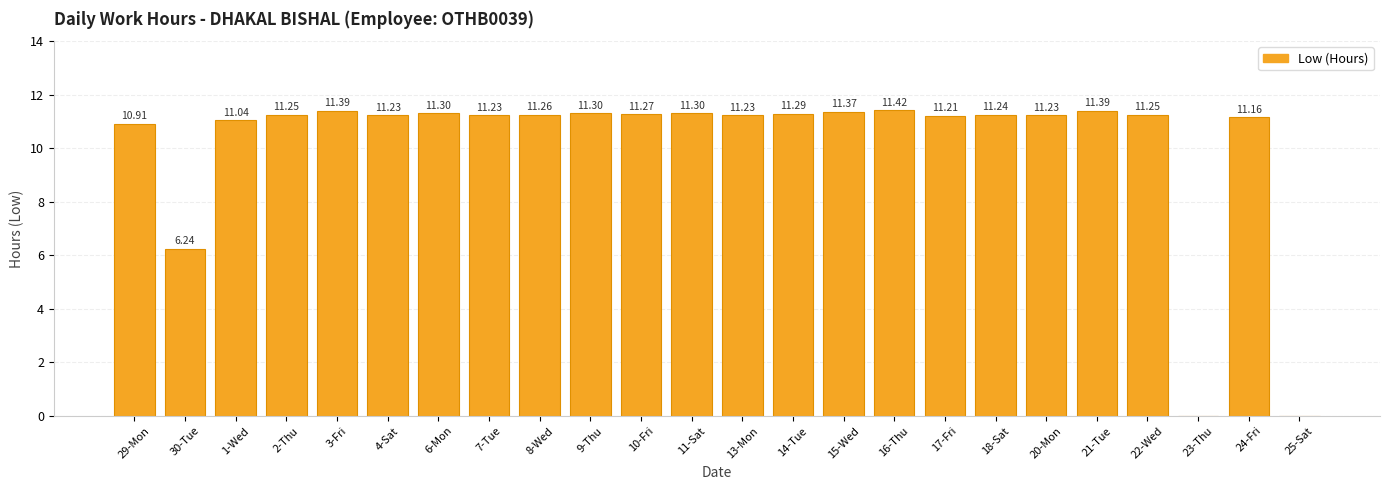

What is the sum of all values?

242.5